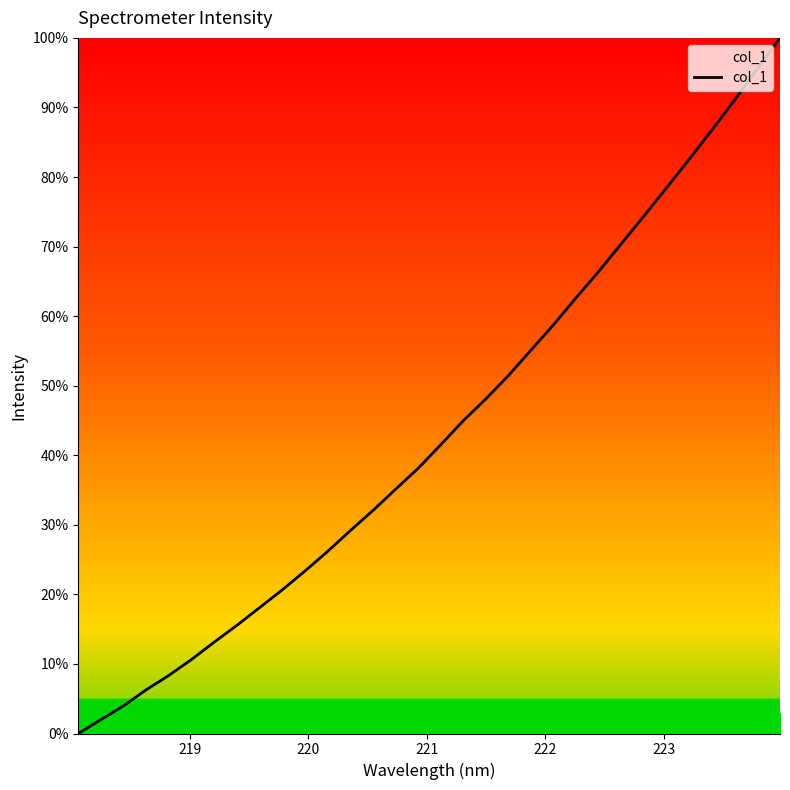

Reading left to right, extract all data points from this chart.

0.0	2.0	4.0	6.3	8.4	10.6	13.1	15.6	18.1	20.6	23.3	26.2	29.1	32.0	35.1	38.1	41.5	45.0	48.1	51.5	55.1	58.8	62.7	66.5	70.5	74.5	78.5	82.6	86.8	91.1	95.6	100.0